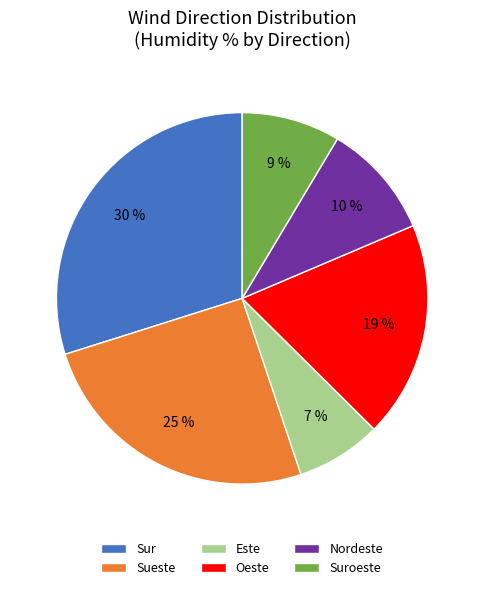

How many segments does this pie chart have?

6